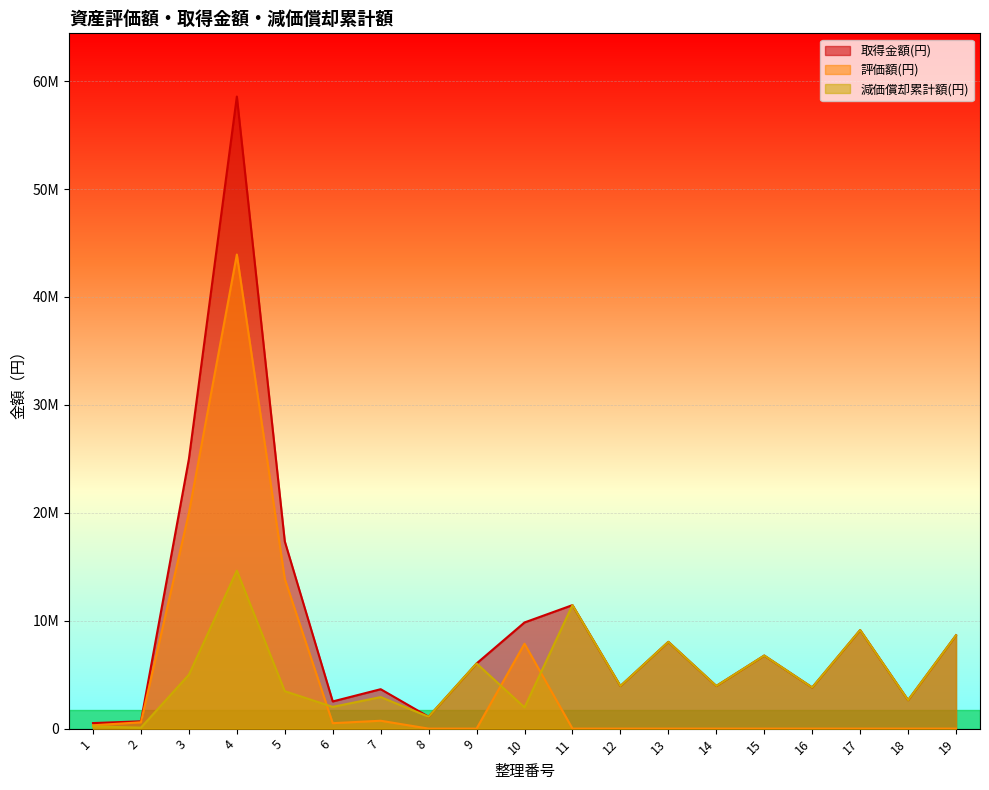

What is the difference between the highest and lowest values at 5?

13880160